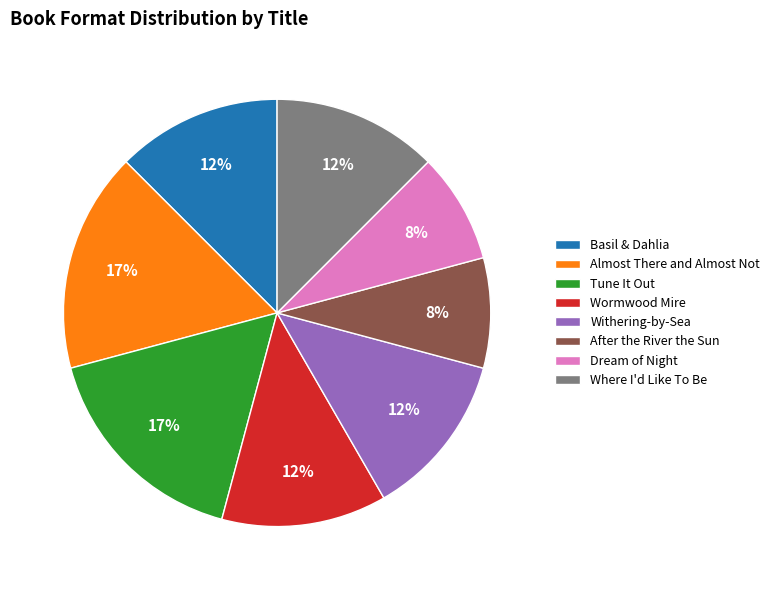

To the nearest percent, what portion does Tune It Out represent?

17%